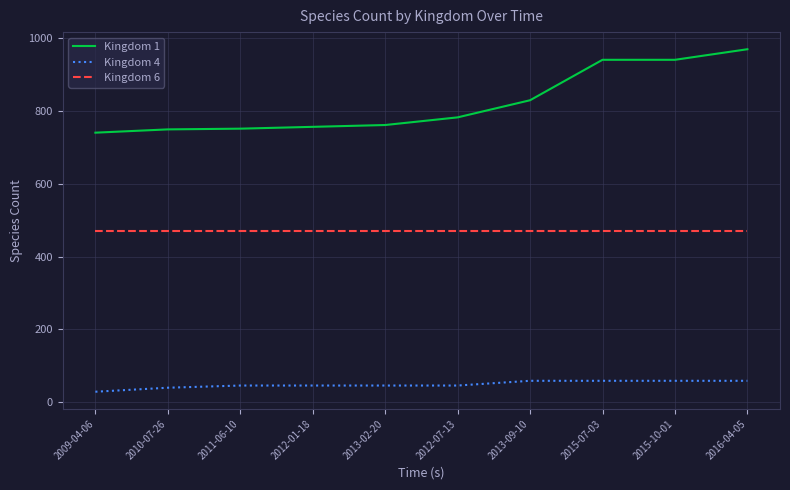

Between 2010-07-26 and 2015-07-03, which series saw the biggest shift?

Kingdom 1